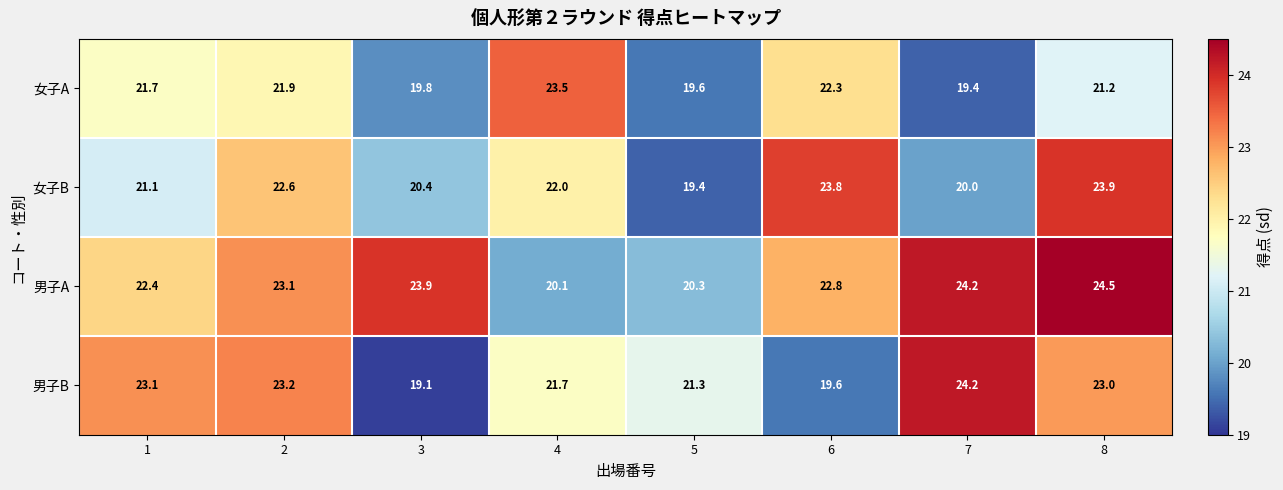

Which series changed the most between 2 and 7?

女子B